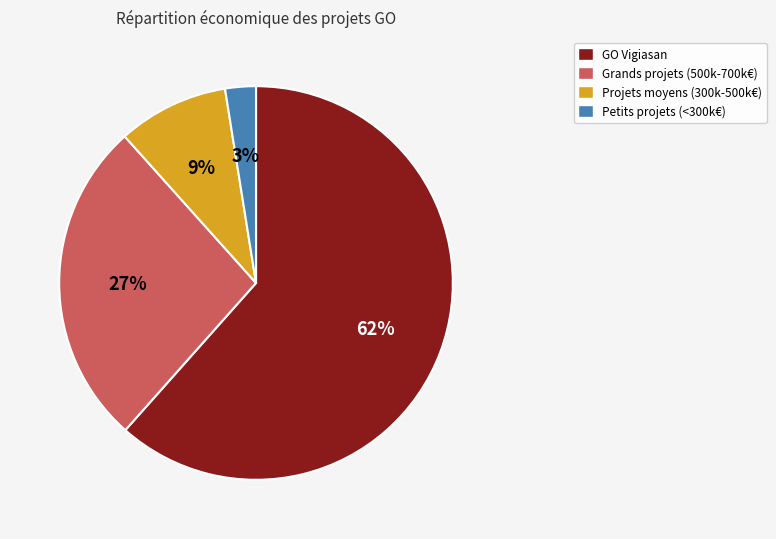

To the nearest percent, what is the average slice percentage?

25%